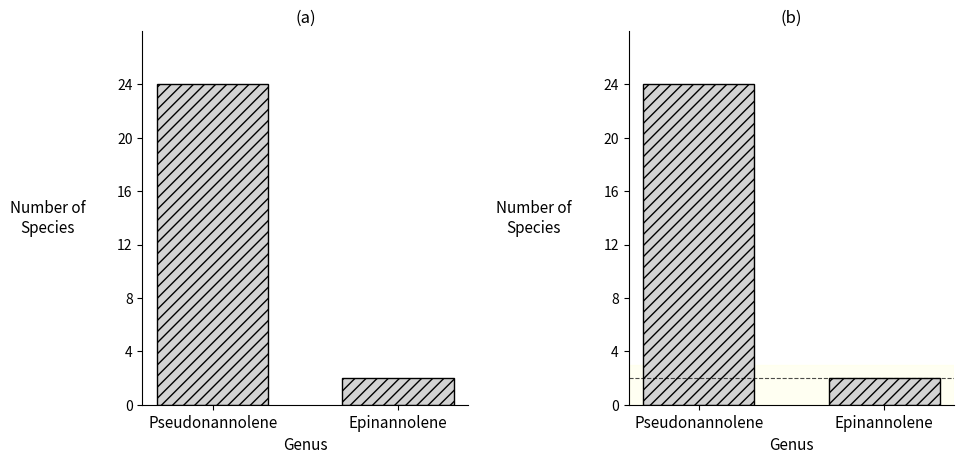

Reading left to right, extract all data points from this chart.

24	2